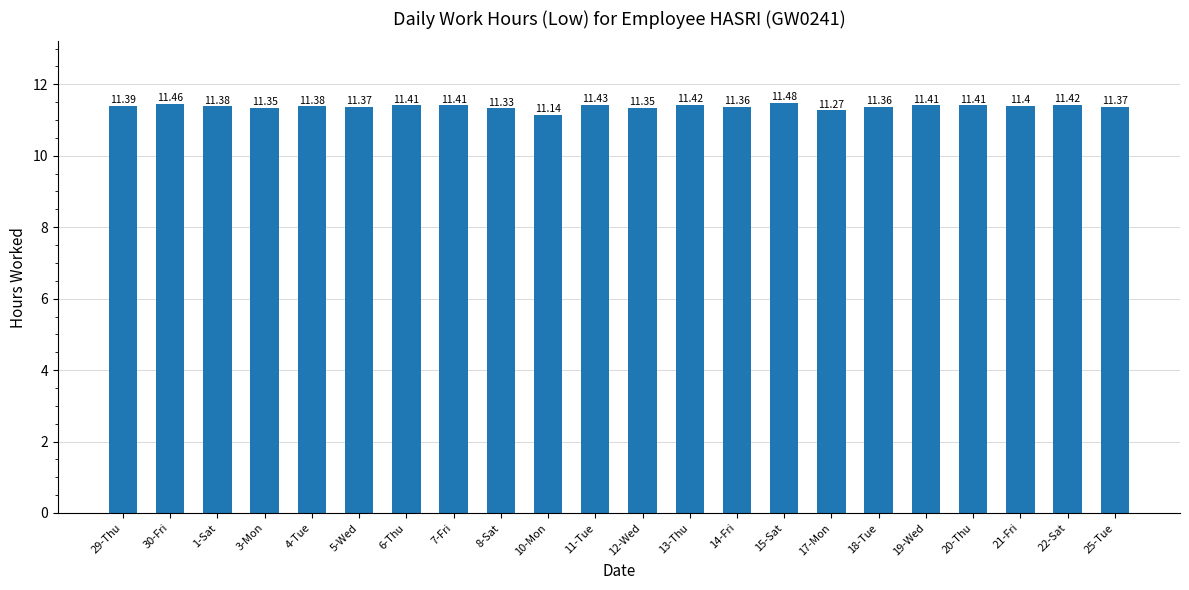

Count the values in the range 11 to 12.

22